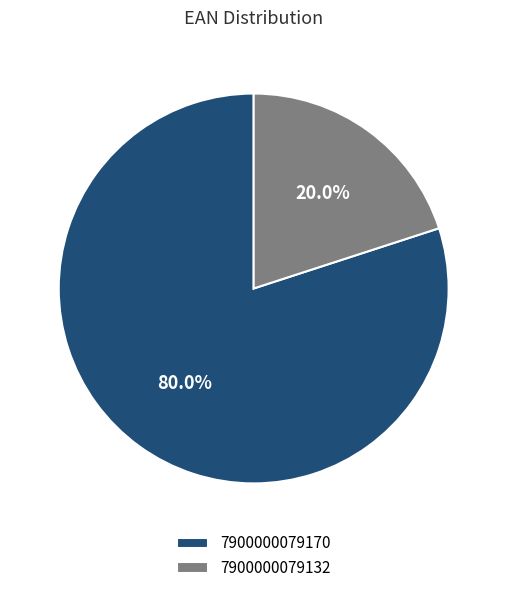

How many segments does this pie chart have?

2